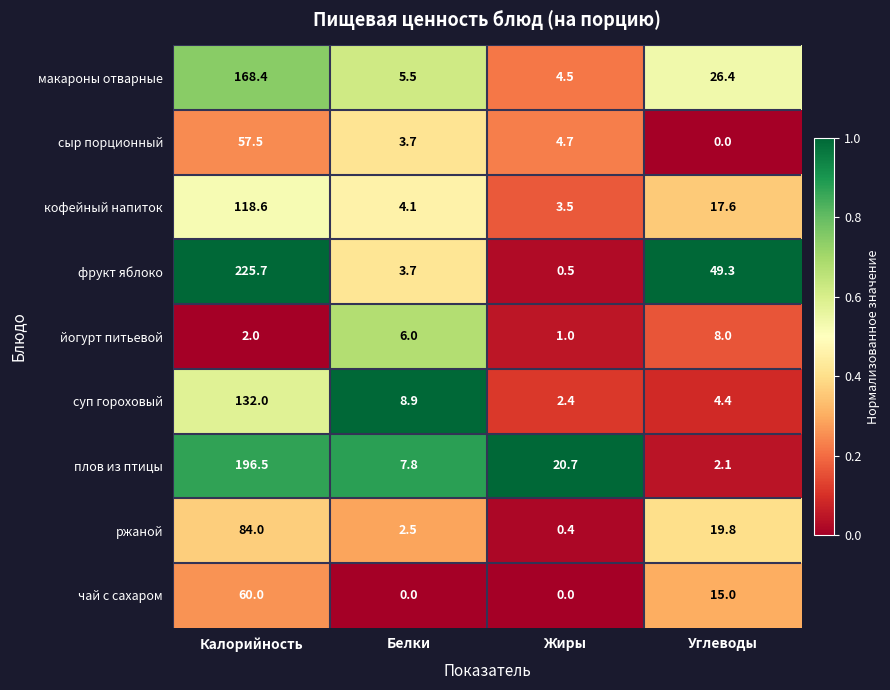

At which label does йогурт питьевой reach its minimum?

Жиры